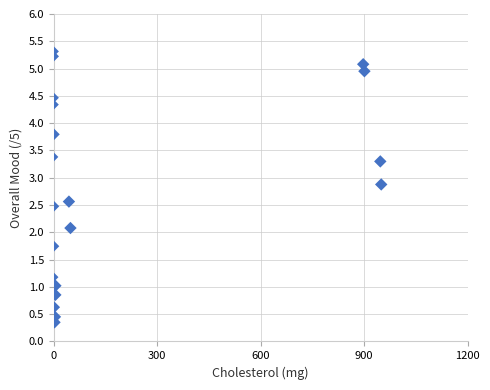

What Y value in the scatter plot is closest to 2?

2.1